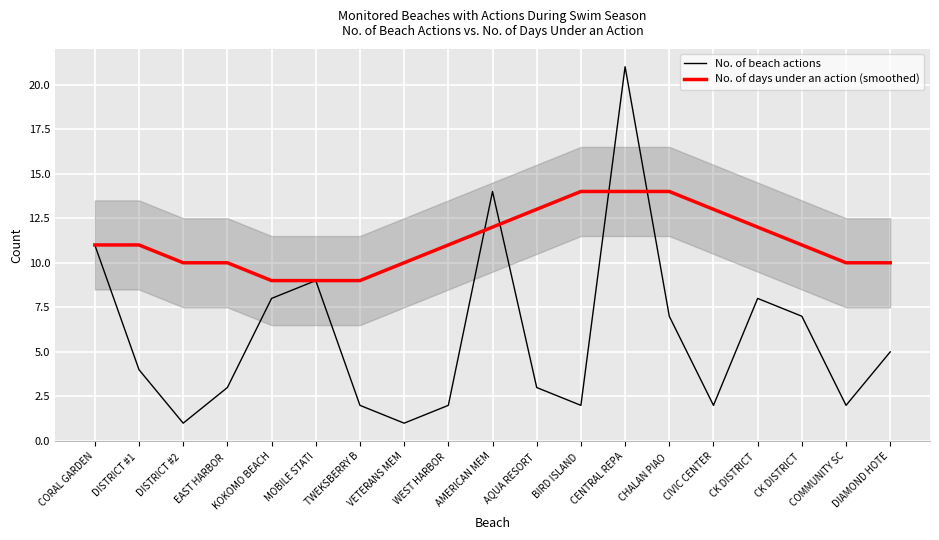

Rank the series at AMERICAN MEM from highest to lowest value.

No. of beach actions, No. of days under an action (smoothed)